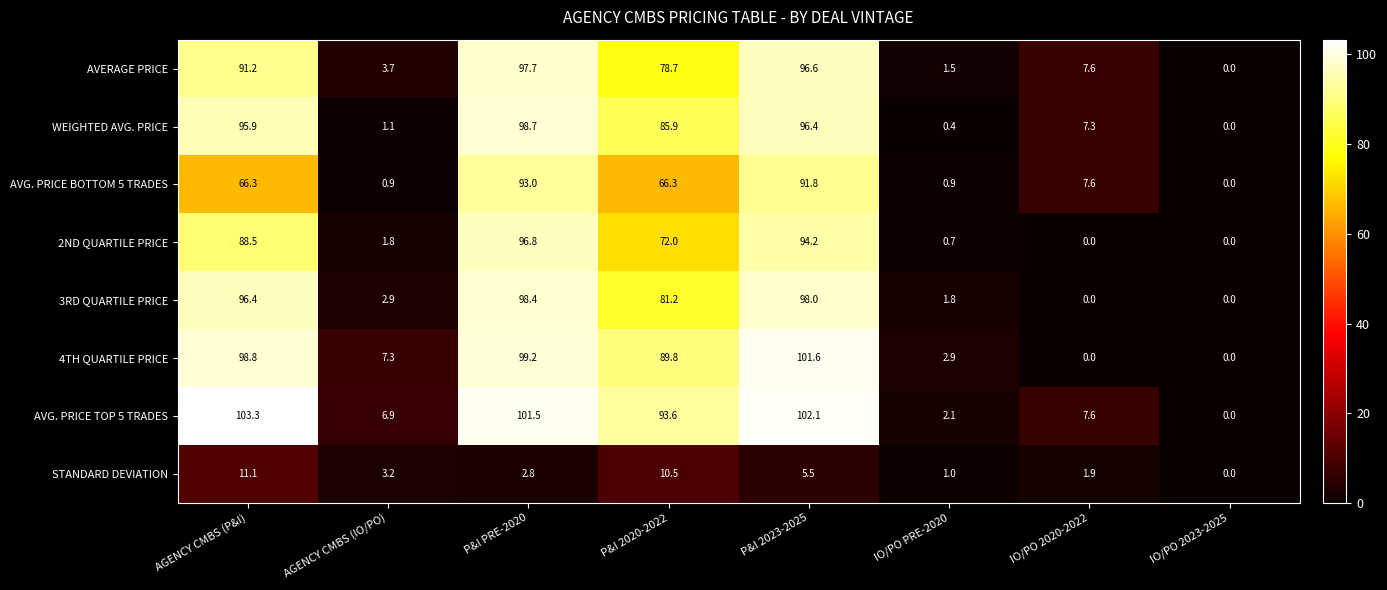

Which series has the widest spread of values?

AVG. PRICE TOP 5 TRADES